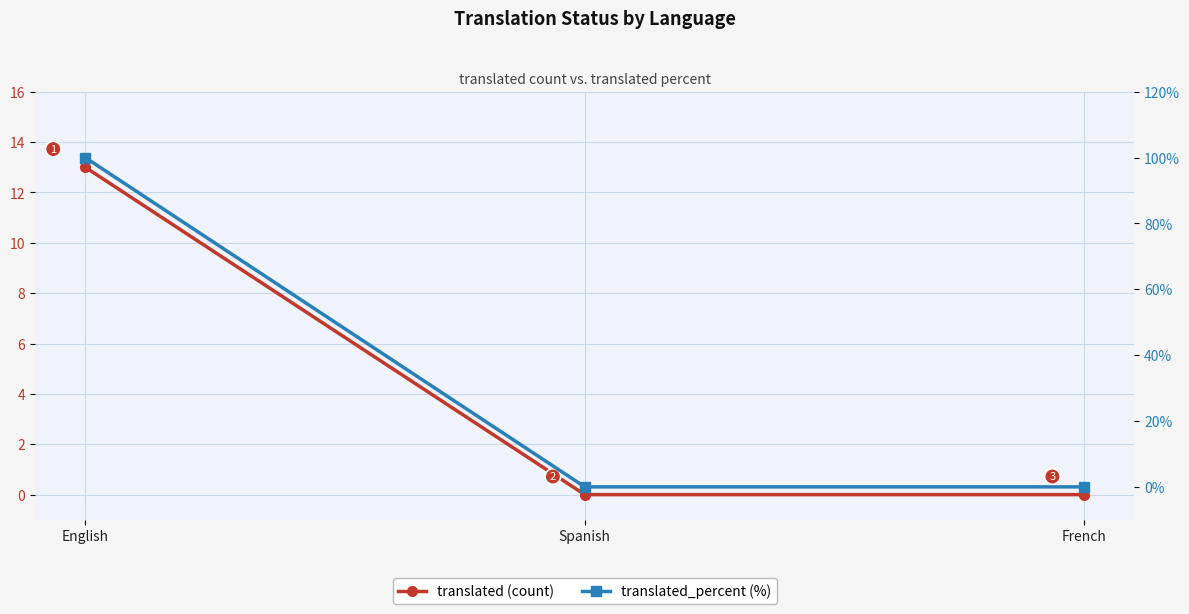

The translated_percent (%) series shows 61 at English. True or false?

False